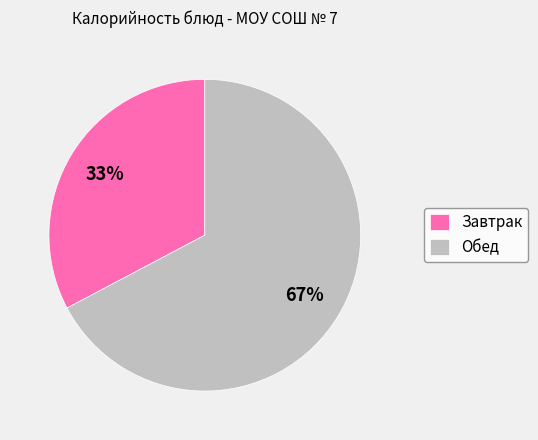

The Обед slice represents 56% of the pie. True or false?

False